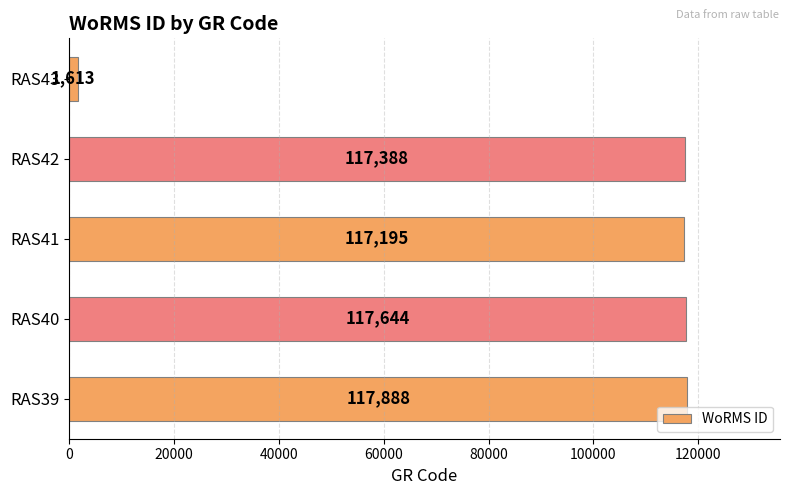

How many bars are there in total?

5